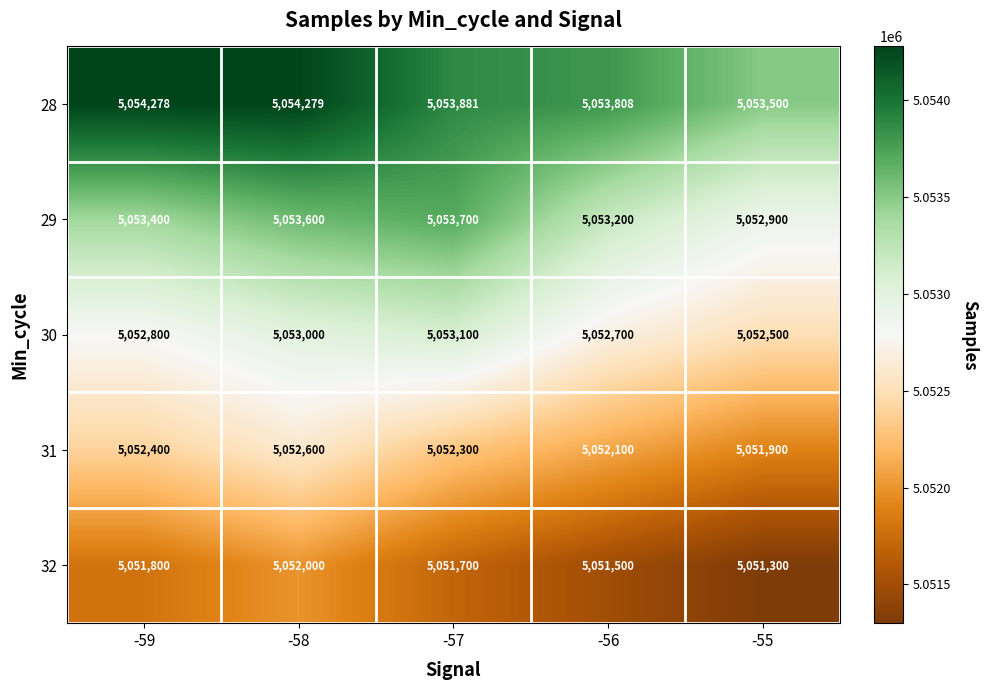

Reading left to right, transcribe all the data shown in this chart.

28: -59=5054278	-58=5054279	-57=5053881	-56=5053808	-55=5053500
29: -59=5053400	-58=5053600	-57=5053700	-56=5053200	-55=5052900
30: -59=5052800	-58=5053000	-57=5053100	-56=5052700	-55=5052500
31: -59=5052400	-58=5052600	-57=5052300	-56=5052100	-55=5051900
32: -59=5051800	-58=5052000	-57=5051700	-56=5051500	-55=5051300